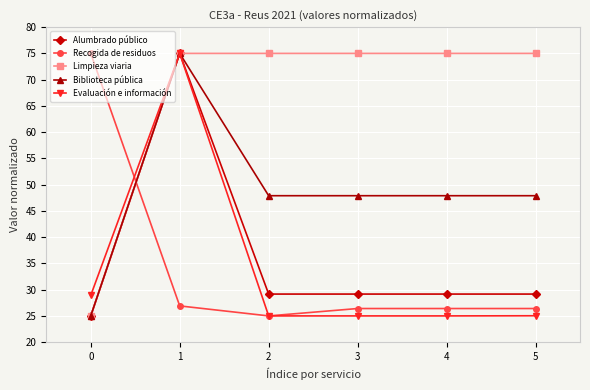

Where is the first local minimum for Recogida de residuos?

2